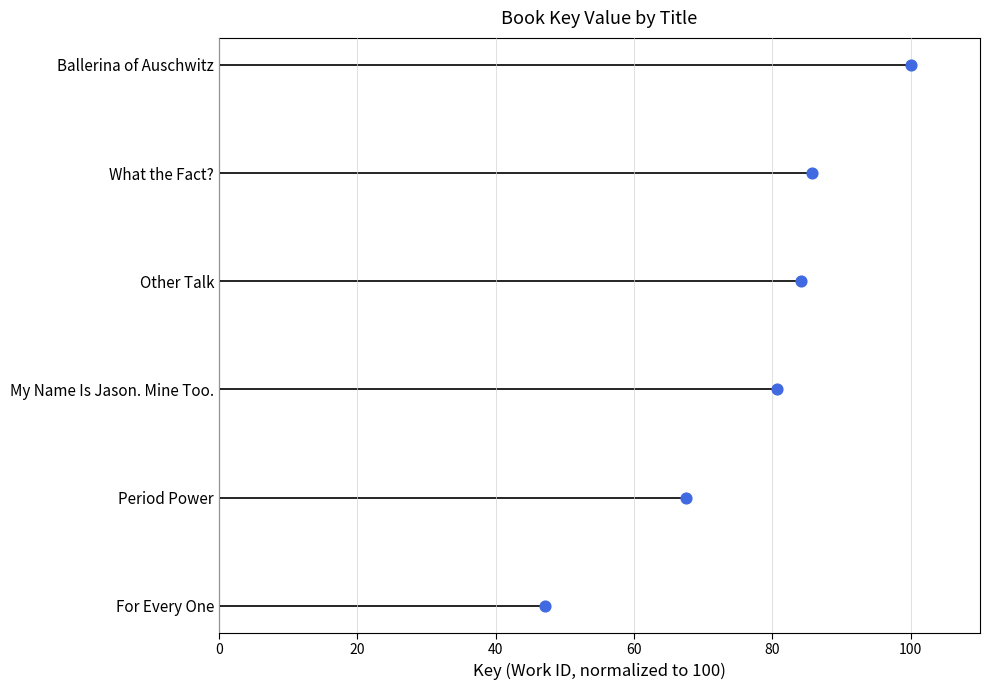

Between 80 and 0, which is larger?

80